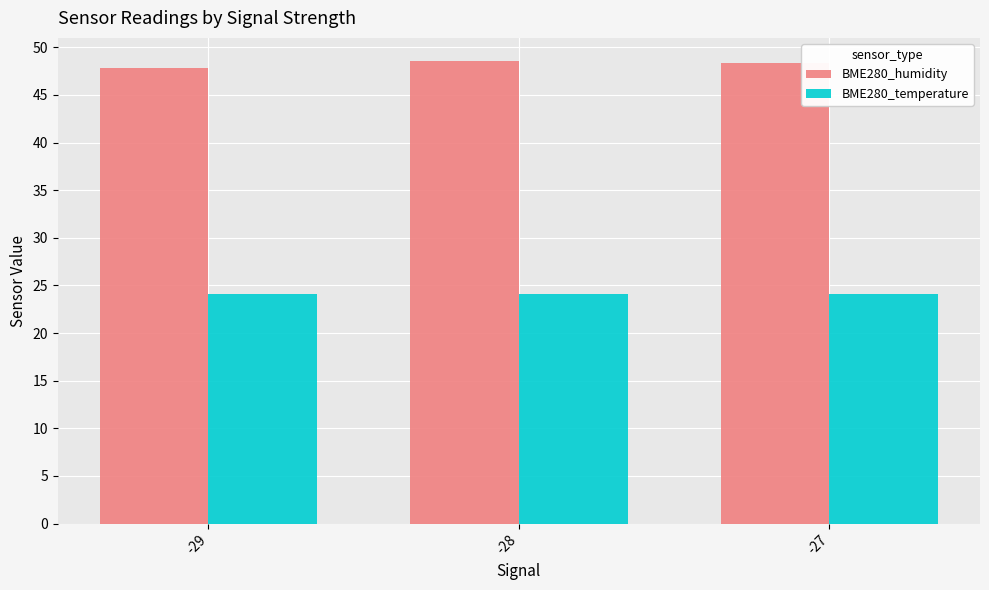

What is the sum of all BME280_humidity values?

144.7